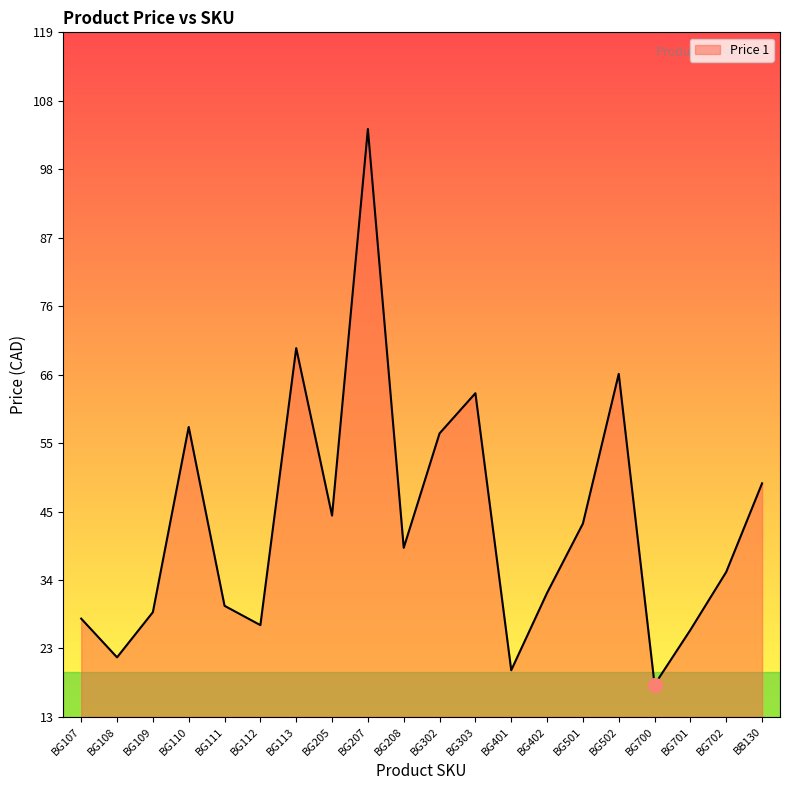

Count the number of data series in this chart.

1